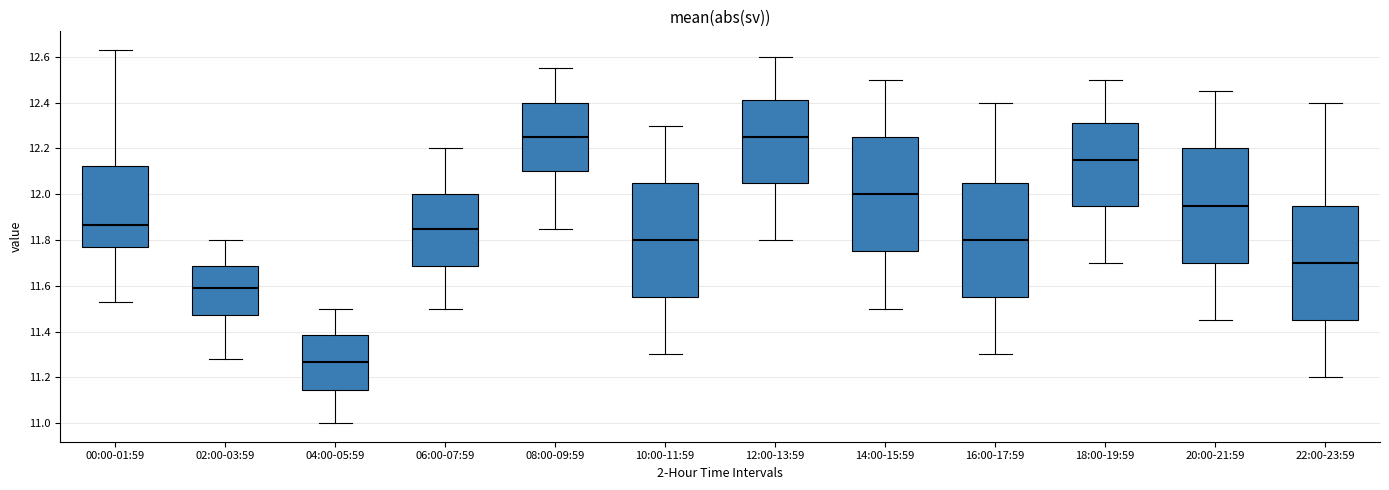

Reading left to right, read every box against the y-axis: the position of its median line, the range the box covers, and the ends of its whiskers. The values are not printed on the chart, so give them approximately, as read against the axis.

00:00-01:59: median 11.86, box 11.78 to 12.12, whiskers 11.54 to 12.64
02:00-03:59: median 11.60, box 11.48 to 11.68, whiskers 11.28 to 11.80
04:00-05:59: median 11.26, box 11.14 to 11.38, whiskers 11.00 to 11.50
06:00-07:59: median 11.86, box 11.68 to 12.00, whiskers 11.50 to 12.20
08:00-09:59: median 12.26, box 12.10 to 12.40, whiskers 11.86 to 12.56
10:00-11:59: median 11.80, box 11.56 to 12.06, whiskers 11.30 to 12.30
12:00-13:59: median 12.26, box 12.06 to 12.42, whiskers 11.80 to 12.60
14:00-15:59: median 12.00, box 11.76 to 12.26, whiskers 11.50 to 12.50
16:00-17:59: median 11.80, box 11.56 to 12.06, whiskers 11.30 to 12.40
18:00-19:59: median 12.16, box 11.96 to 12.32, whiskers 11.70 to 12.50
20:00-21:59: median 11.96, box 11.70 to 12.20, whiskers 11.46 to 12.46
22:00-23:59: median 11.70, box 11.46 to 11.96, whiskers 11.20 to 12.40